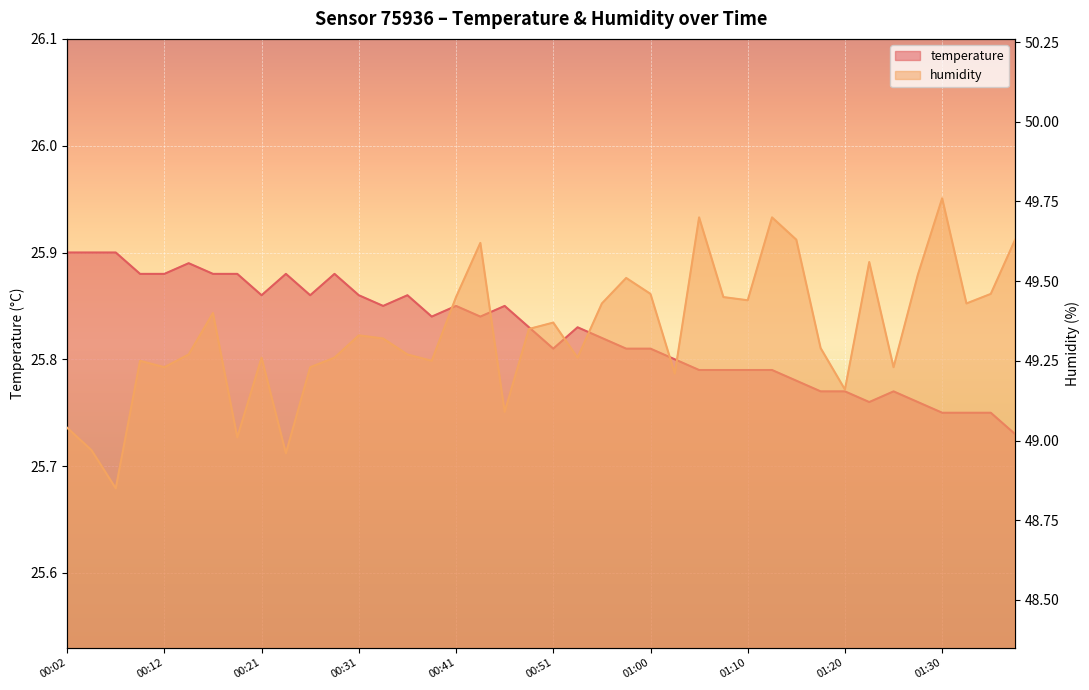

At which label does humidity first exceed 49?

00:02